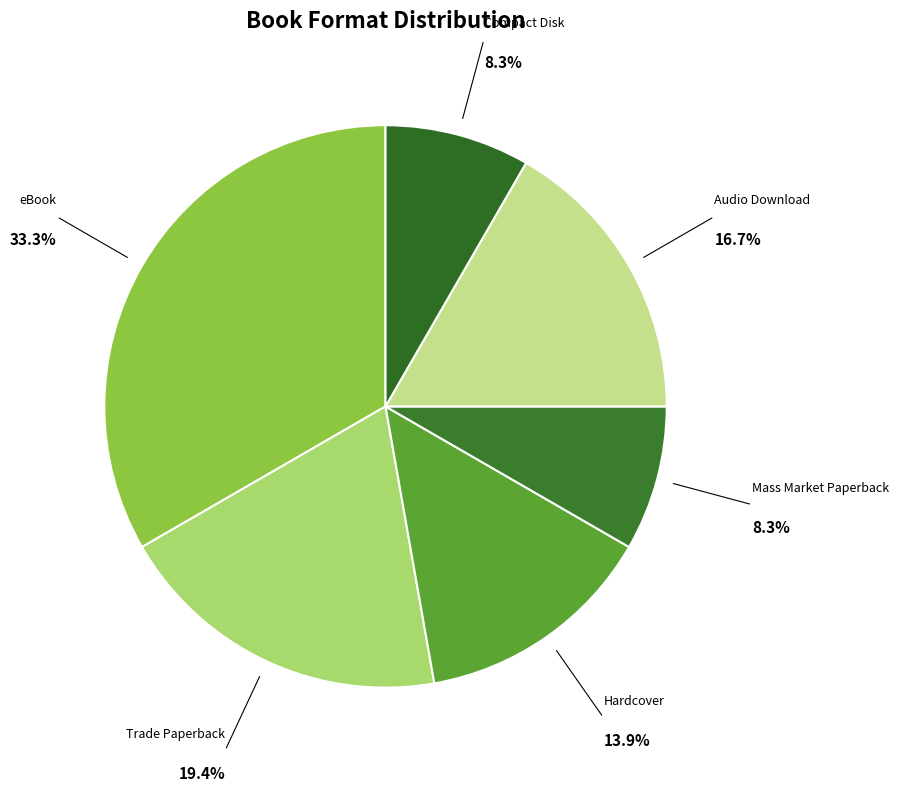

How many slices are in this pie chart?

6